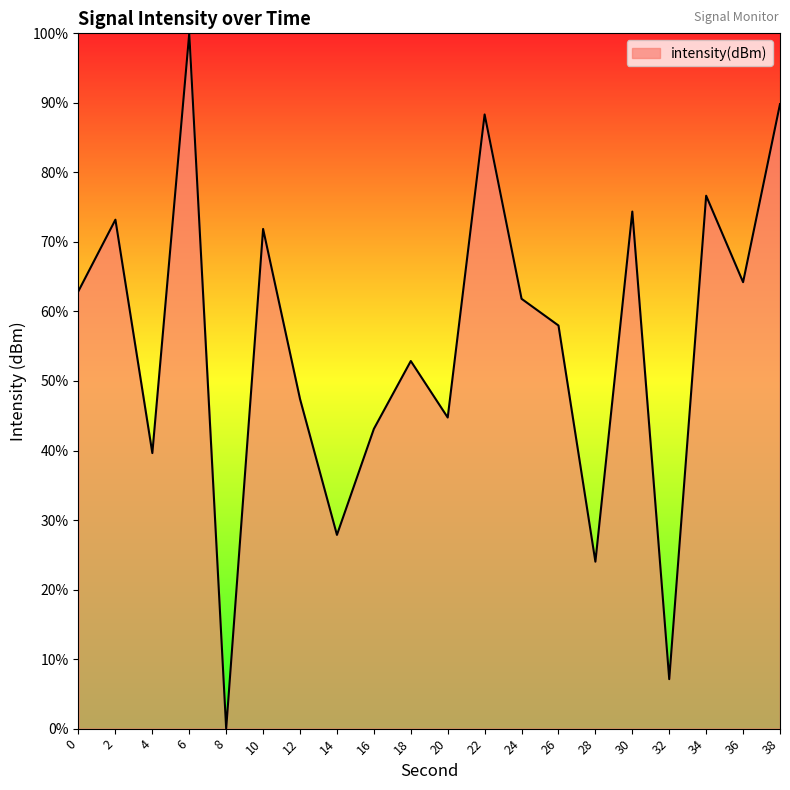

True or false: there are more than 1 points higher than both neighbors.

True